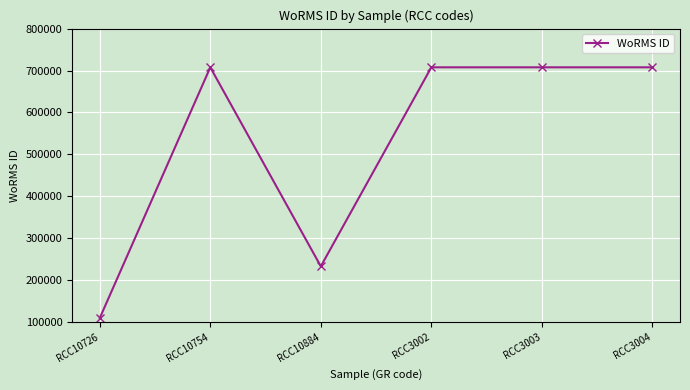

What is the change in value from RCC10884 to RCC3003?

+474845